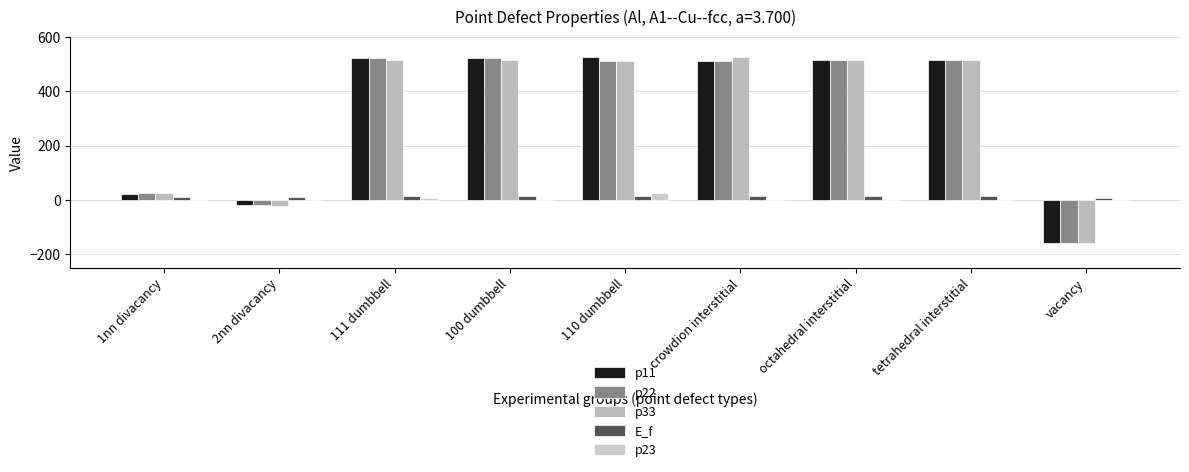

How many positive values does the p11 series have?

7